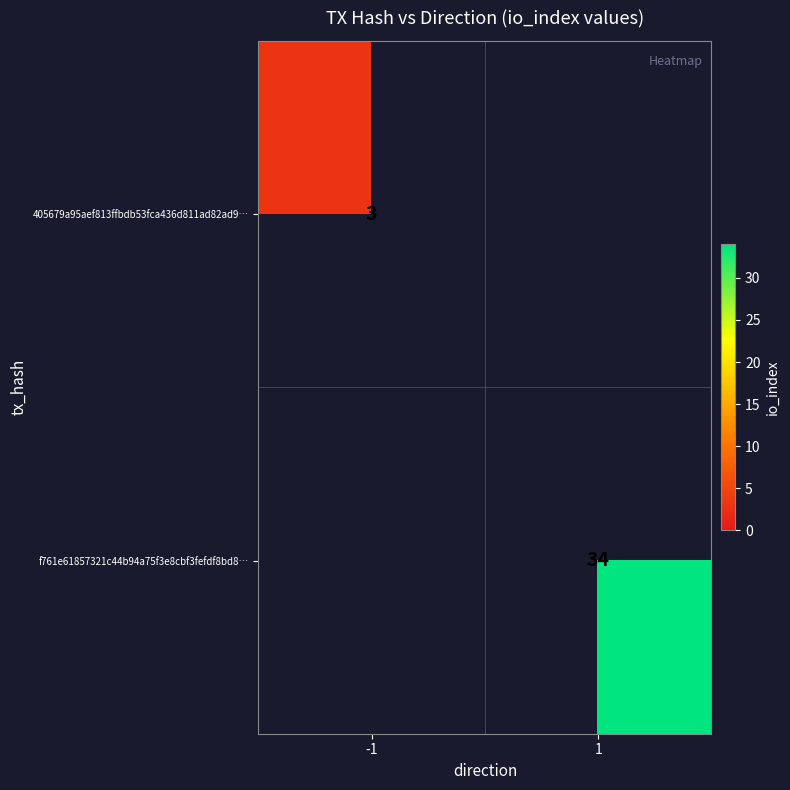

The value of 405679a95aef813ffbdb53fca436d811ad82ad9 at io_index is 3. True or false?

True